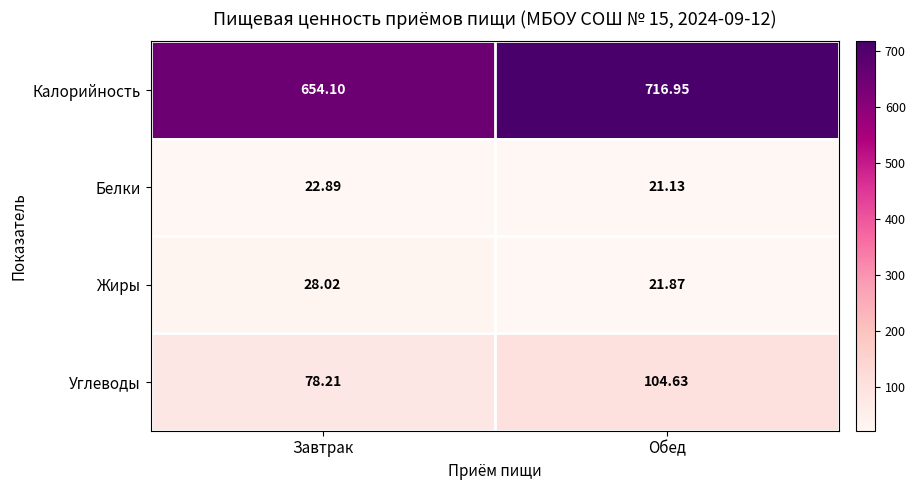

Which series has the largest range (max minus min)?

Калорийность